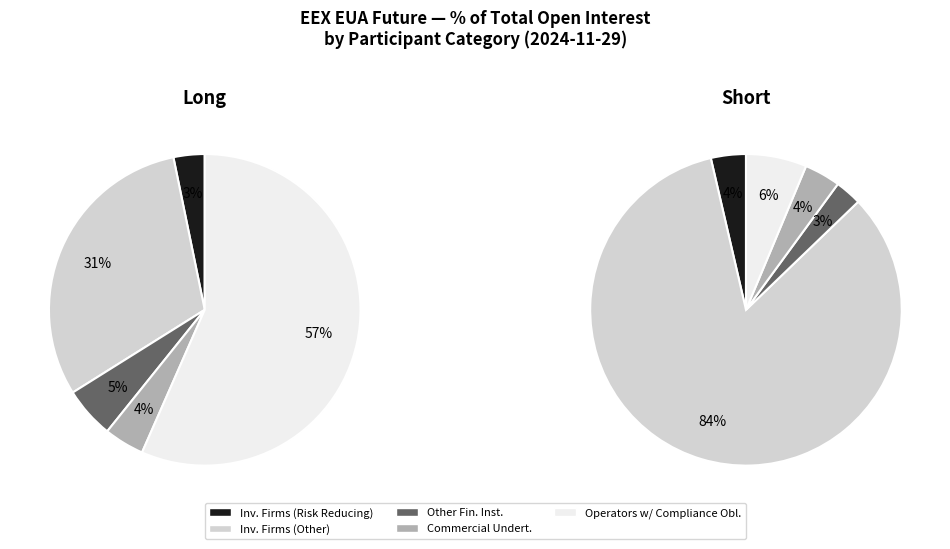

What is the smallest slice in the pie chart?

3